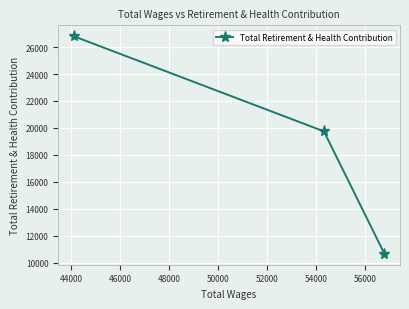

Count the values in the range 10653 to 26807.

3